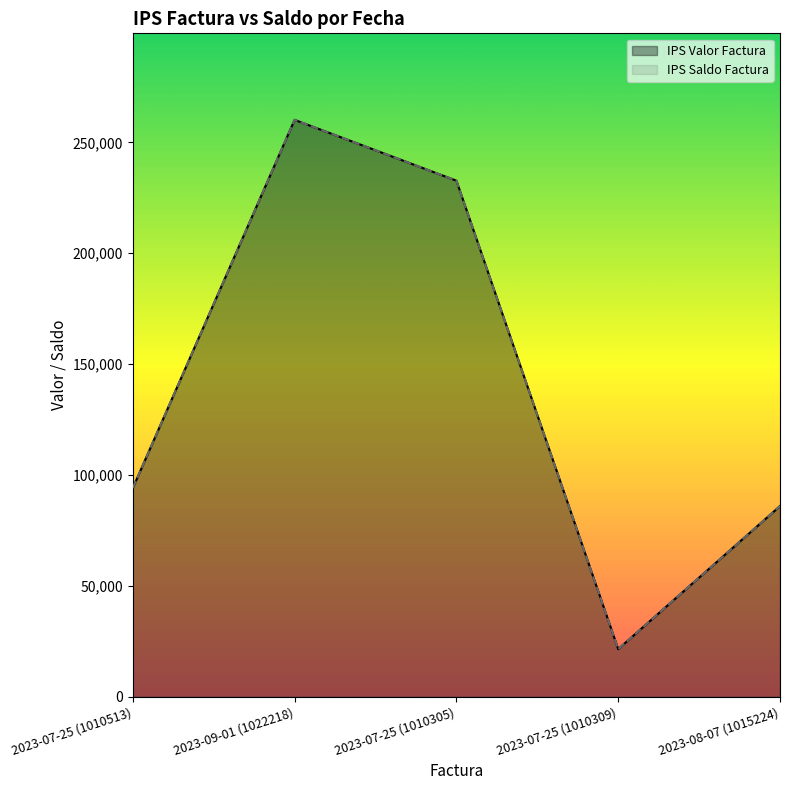

Does the chart display data point markers on the line(s)?

No